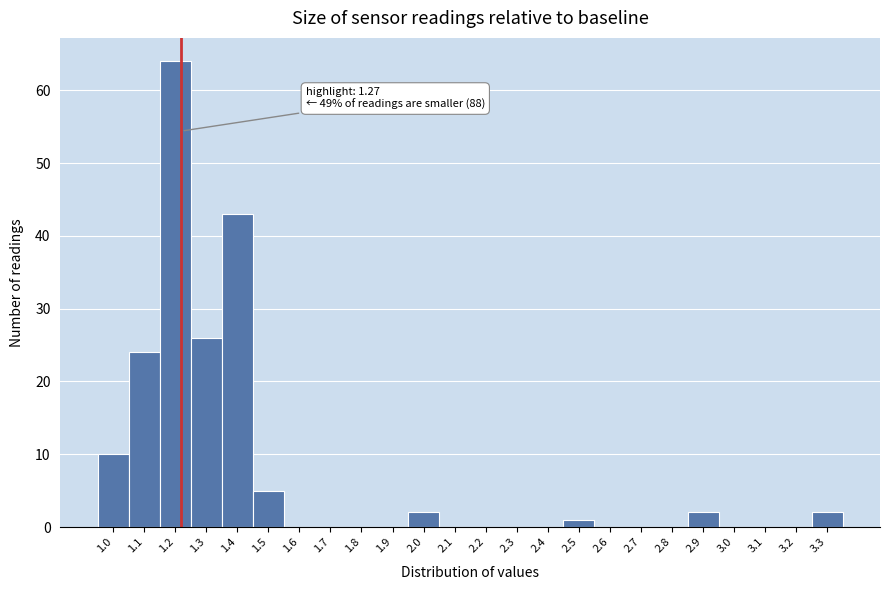

Reading left to right, list all the values displayed in this chart.

1.0=10	1.1=24	1.2=64	1.3=26	1.4=43	1.5=5	1.6=0	1.7=0	1.8=0	1.9=0	2.0=2	2.1=0	2.2=0	2.3=0	2.4=0	2.5=1	2.6=0	2.7=0	2.8=0	2.9=2	3.0=0	3.1=0	3.2=0	3.3=2